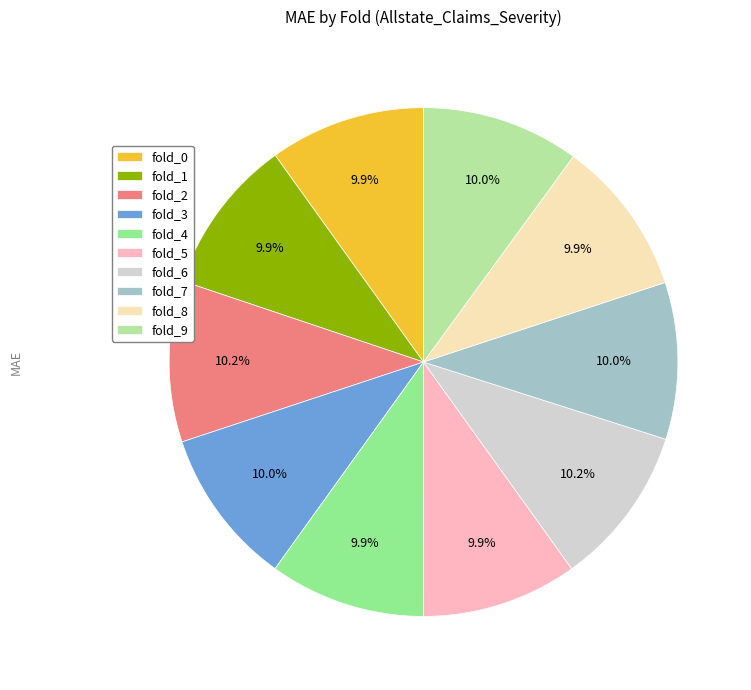

Is there a majority slice in this chart?

No